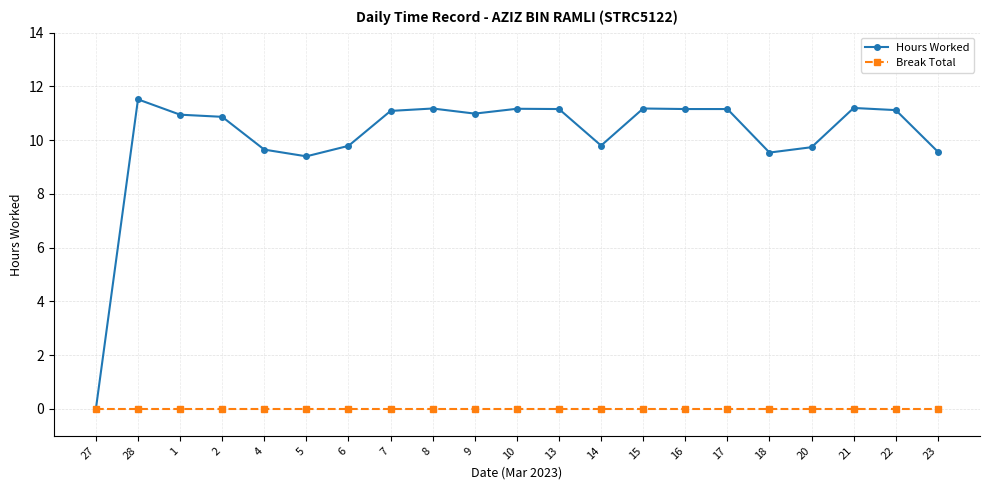

What position from the right is 14?

9